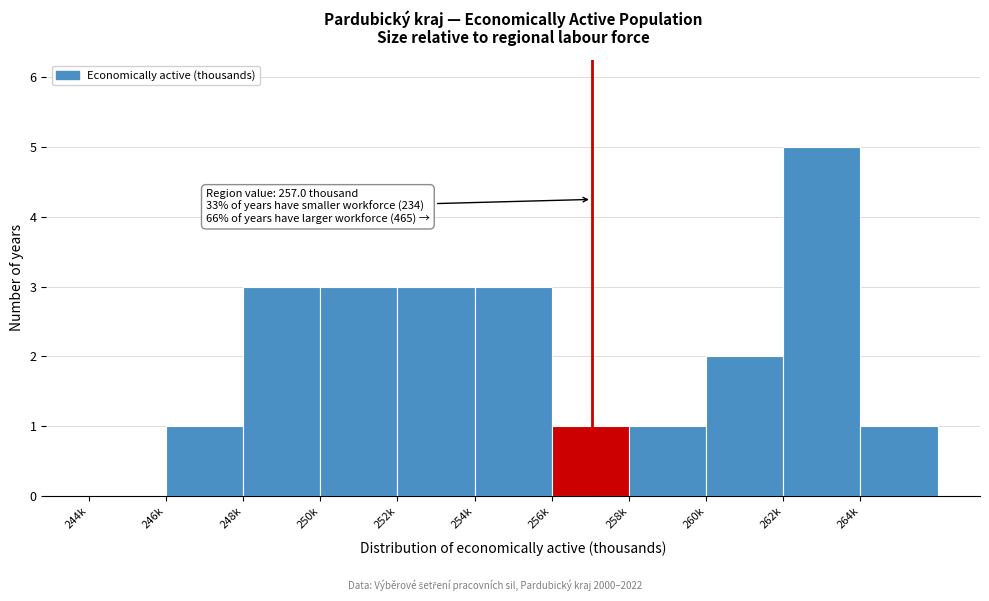

Reading left to right, extract all data points from this chart.

244k=0	246k=1	248k=3	250k=3	252k=3	254k=3	256k=1	258k=1	260k=2	262k=5	264k=1